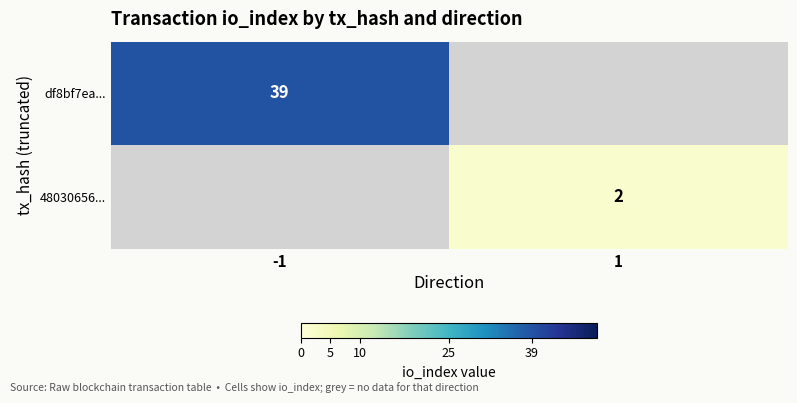

The value of df8bf7ea... at -1 is 39. True or false?

True